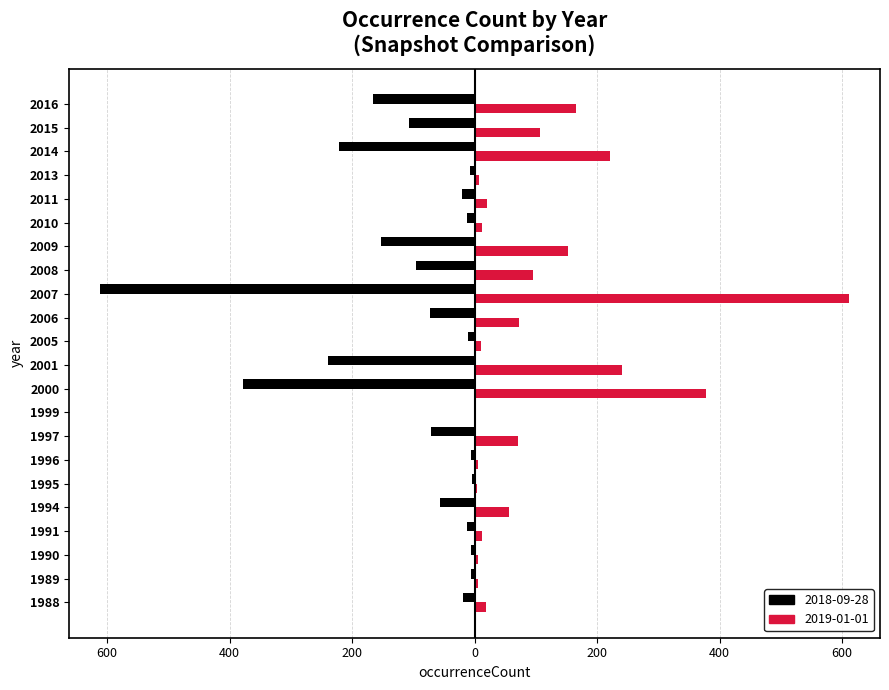

The value of 2018-09-28 at 1999 is 1. True or false?

True